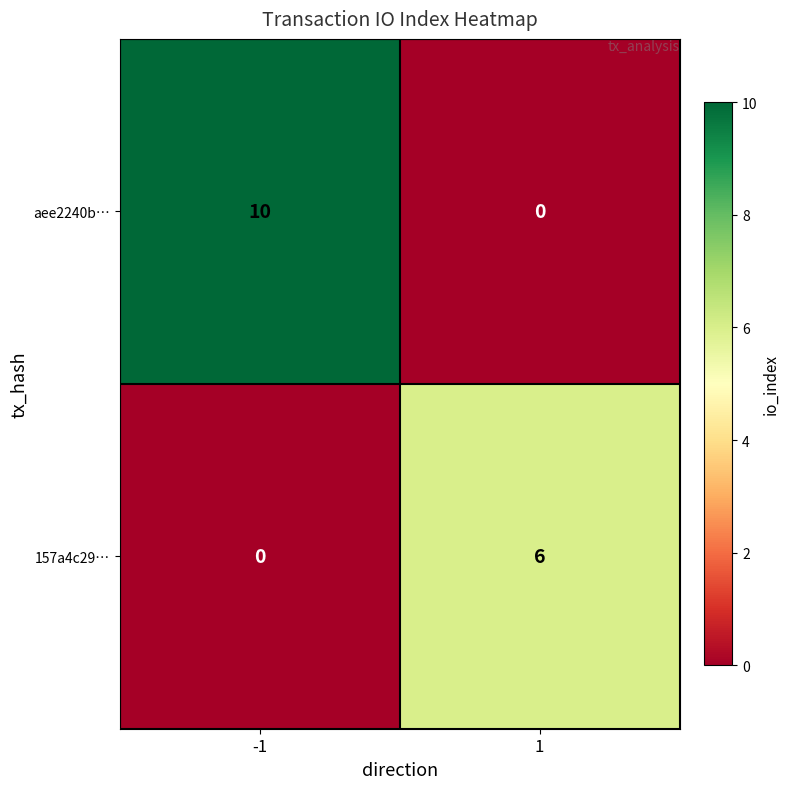

Rank the series by their average value, from highest to lowest.

aee2240b…, 157a4c29…